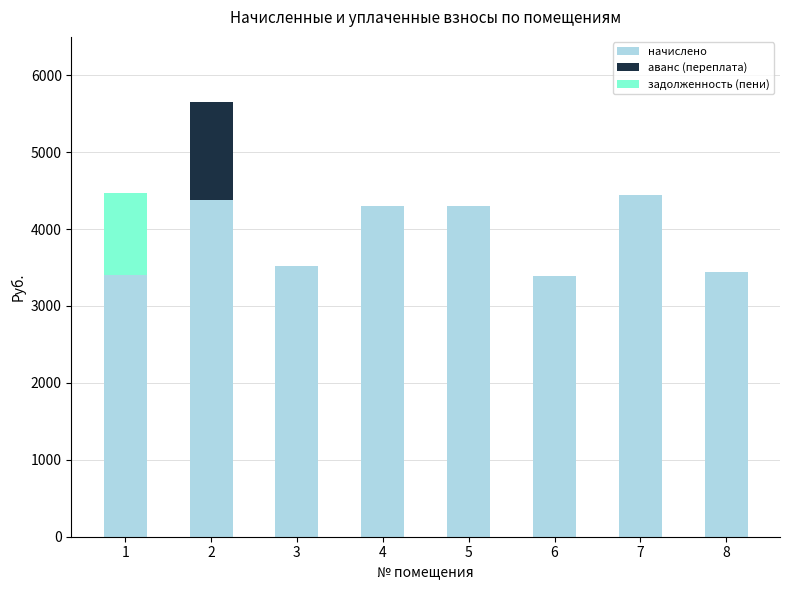

What is the total value across all series at 8?

3444.5